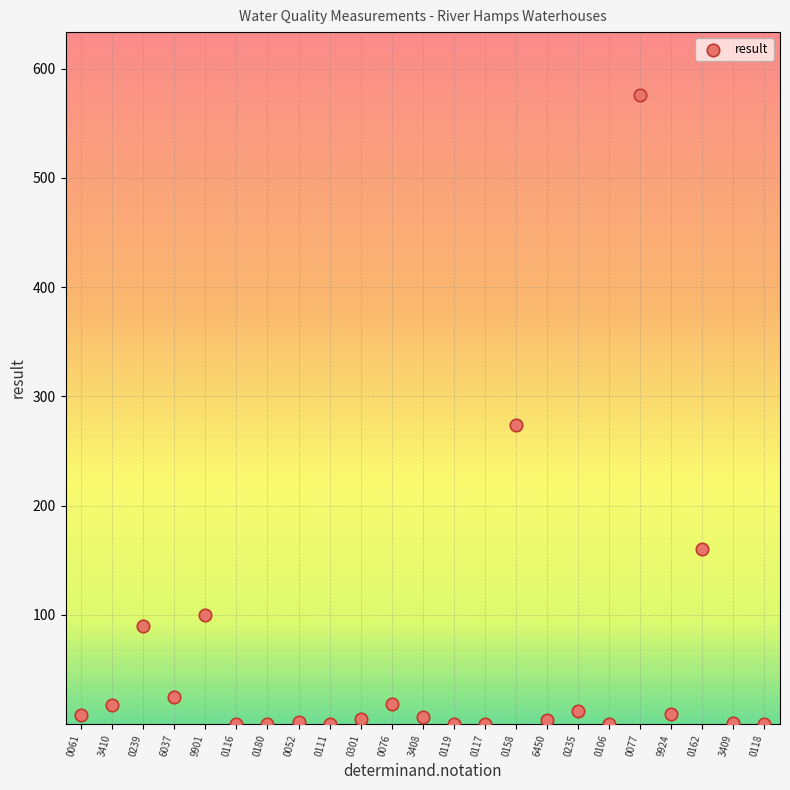

What is the range of Y values (max minus min)?

576.0